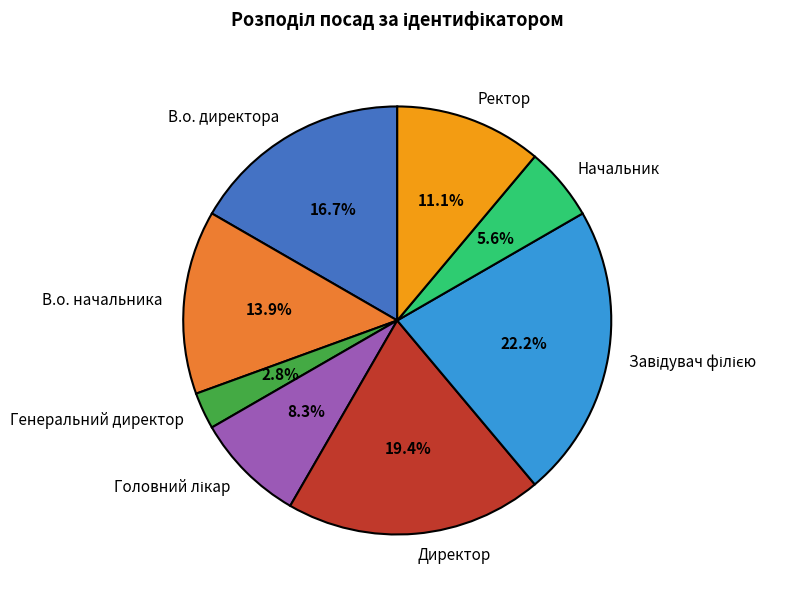

True or false: Директор accounts for 19% of the total.

True